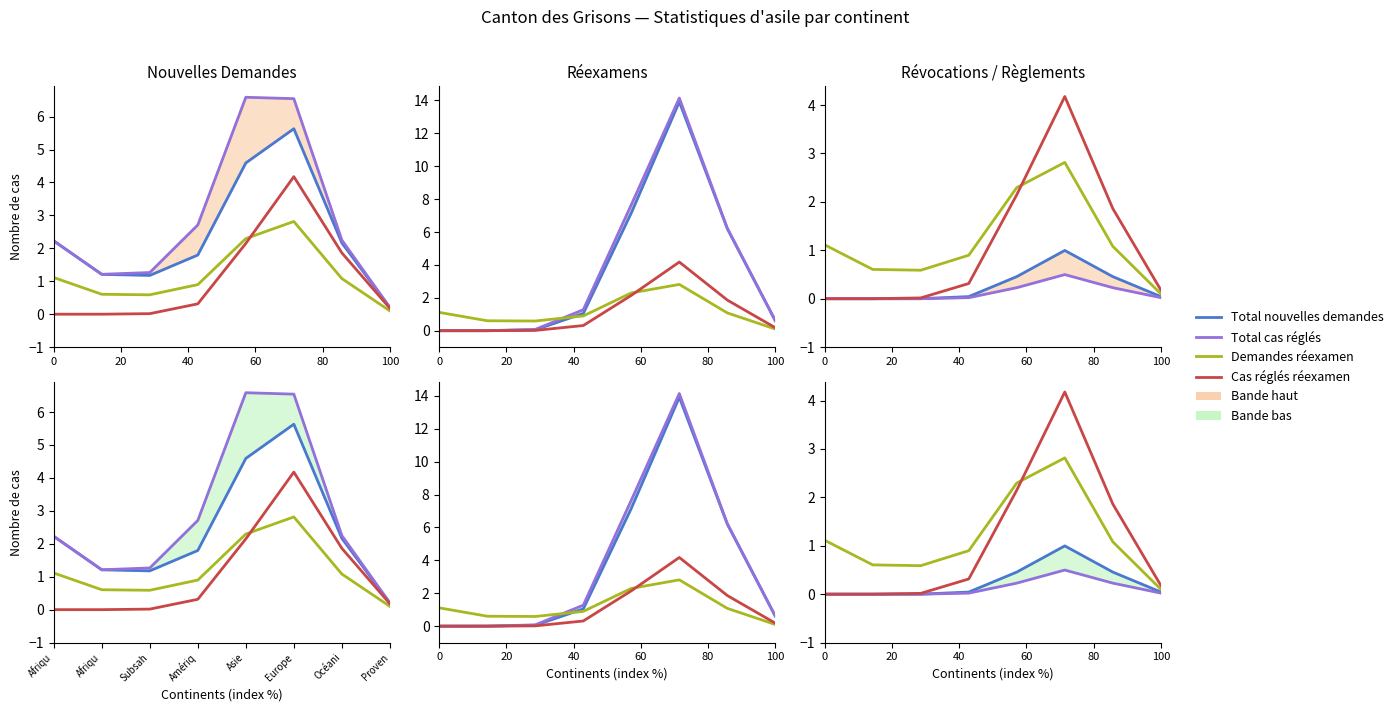

True or false: Total cas réglés (entrée) has a value of 14 at Asie.

False